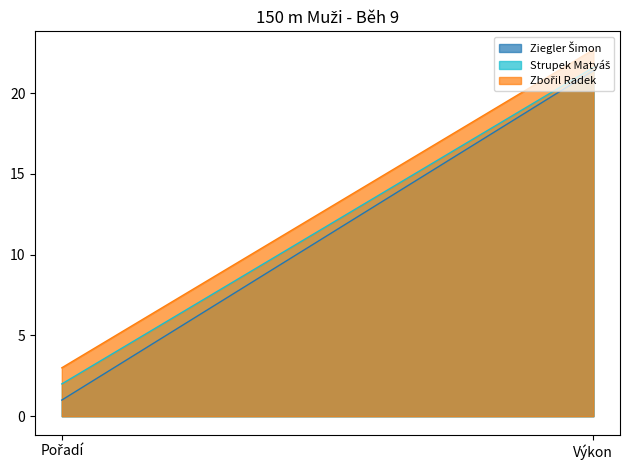

Is the value of Zbořil Radek at Pořadí greater than the value of Strupek Matyáš at Pořadí?

Yes